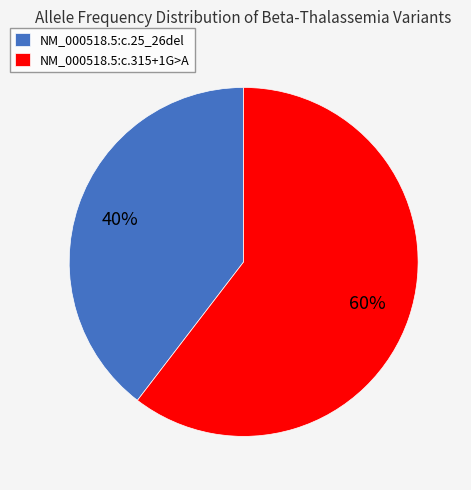

Which slice is the smallest?

NM_000518.5:c.25_26del